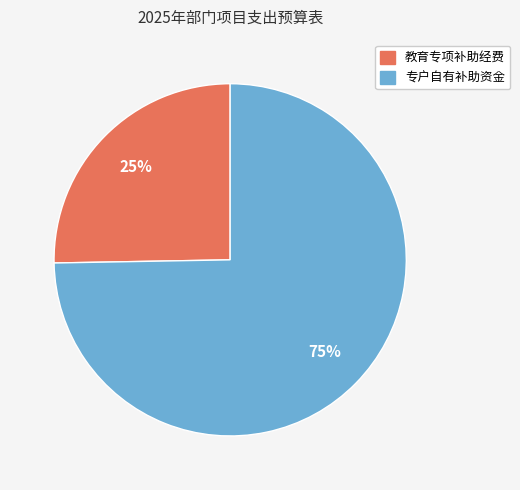

To the nearest percent, what portion does 教育专项补助经费 represent?

25%